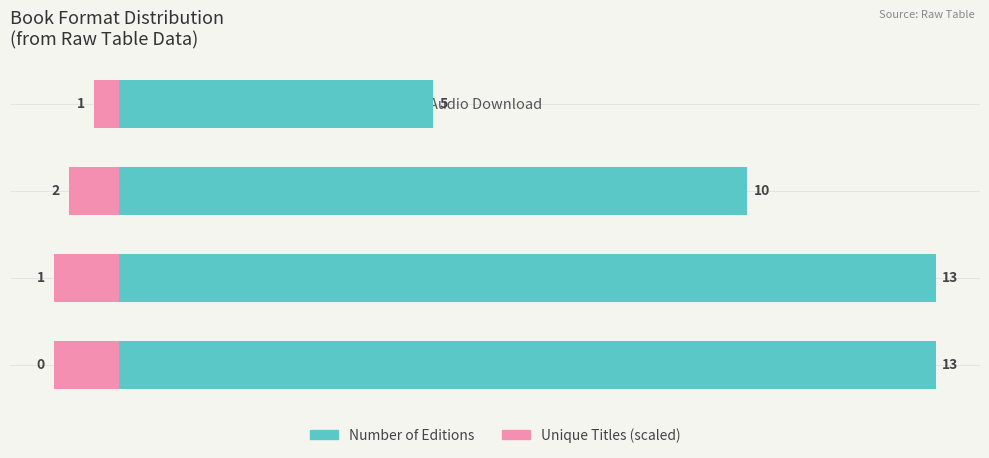

At how many categories does at least one series exceed 12?

2